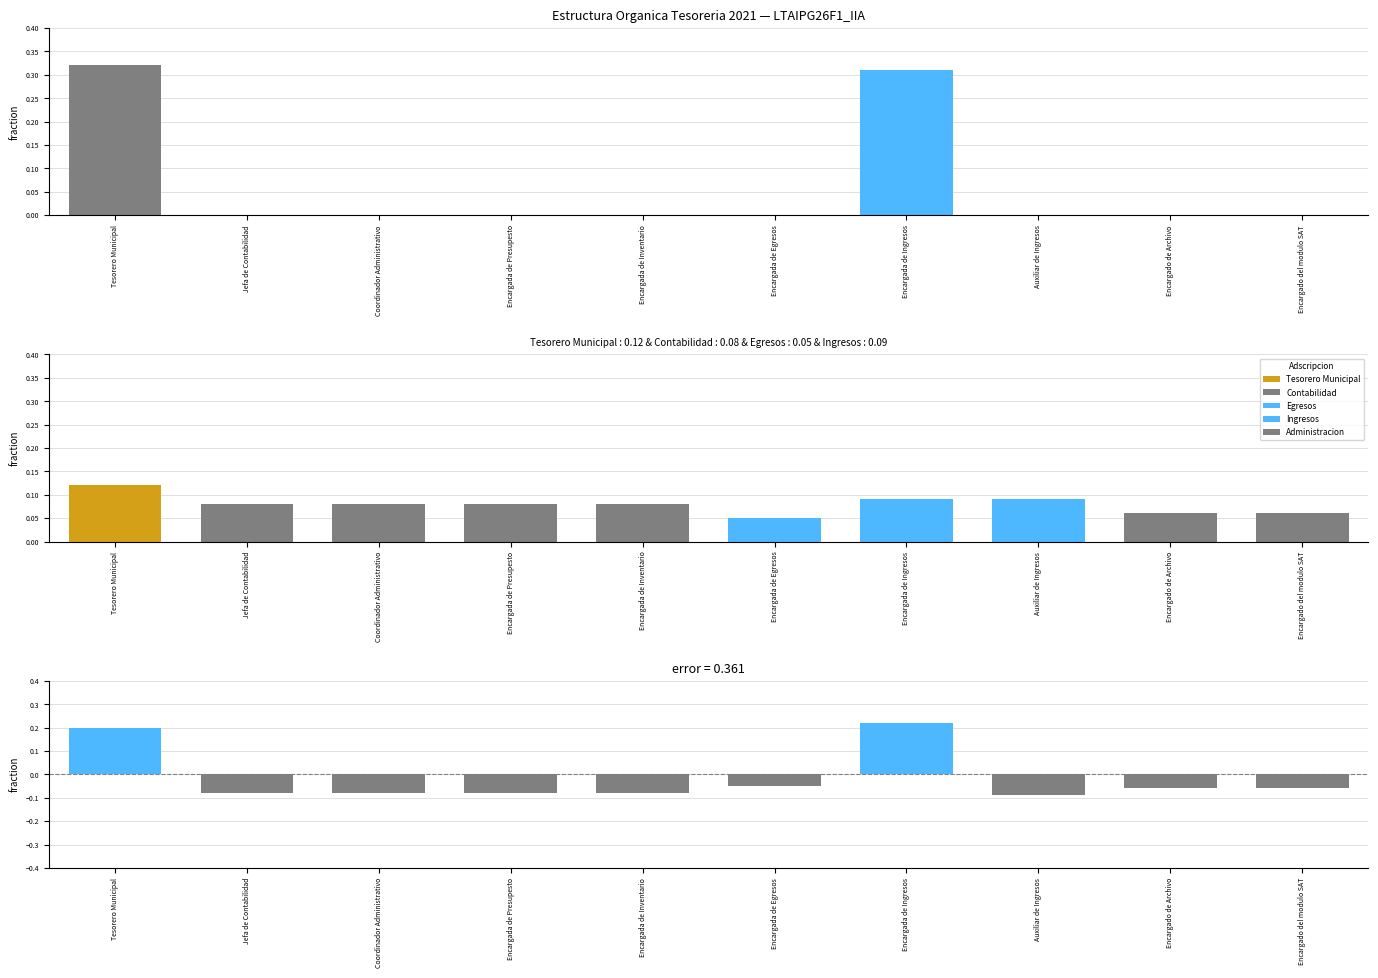

What is the label of the 9th bar from the right?

Jefa de Contabilidad